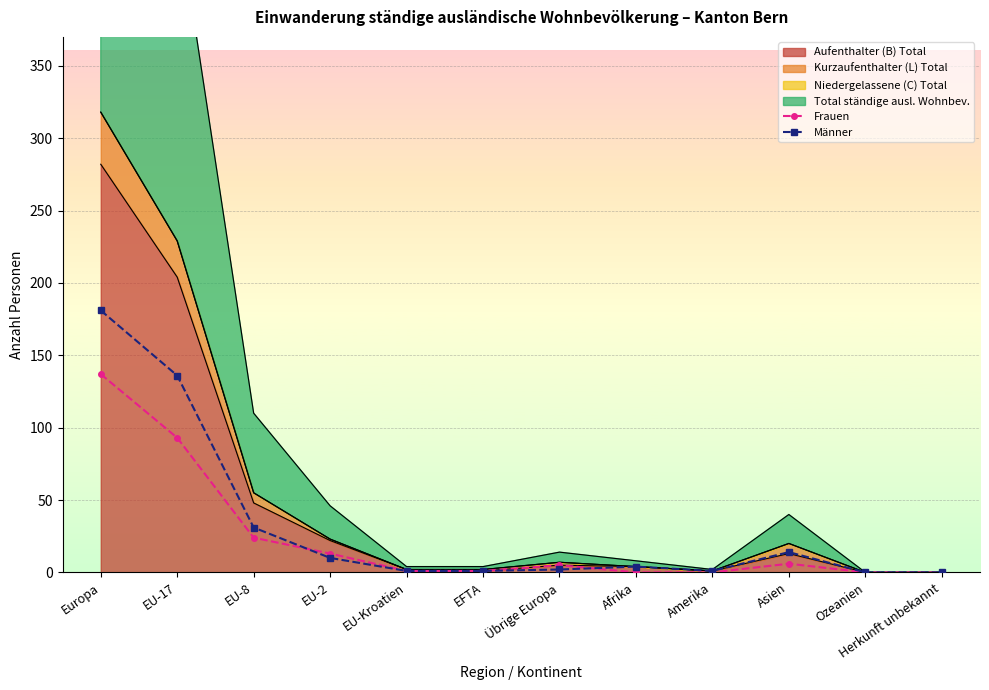

What position from the right is Amerika?

4